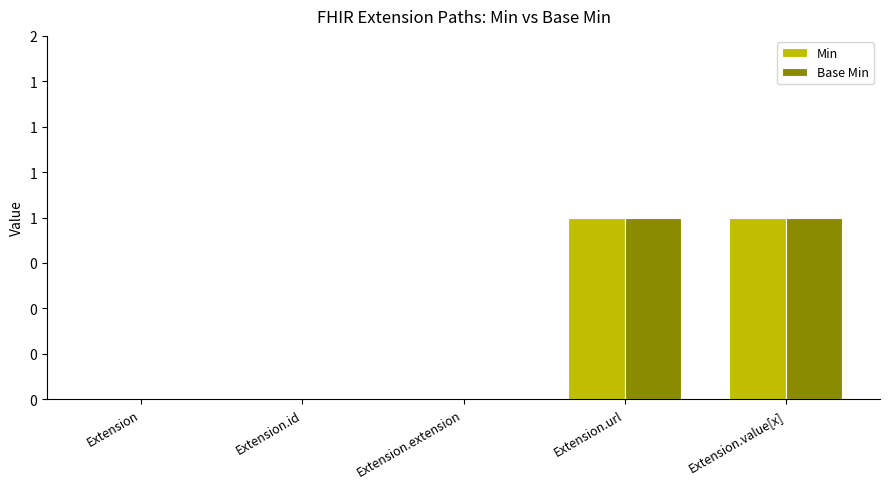

Does the chart contain stacked bars?

No